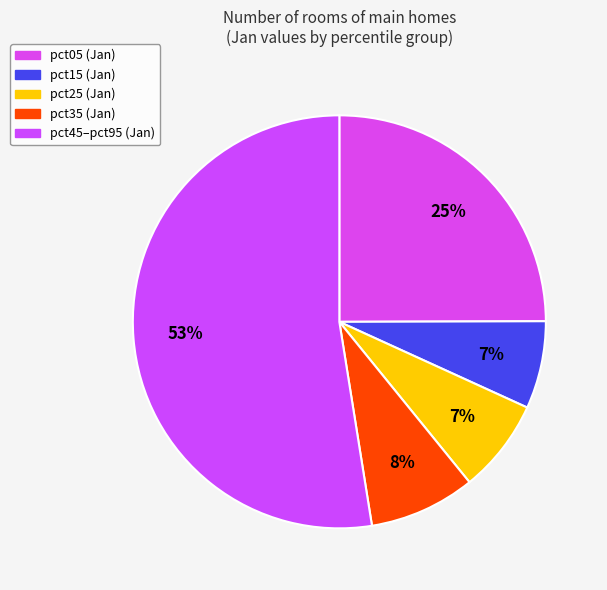

Count the number of slices in the pie.

5